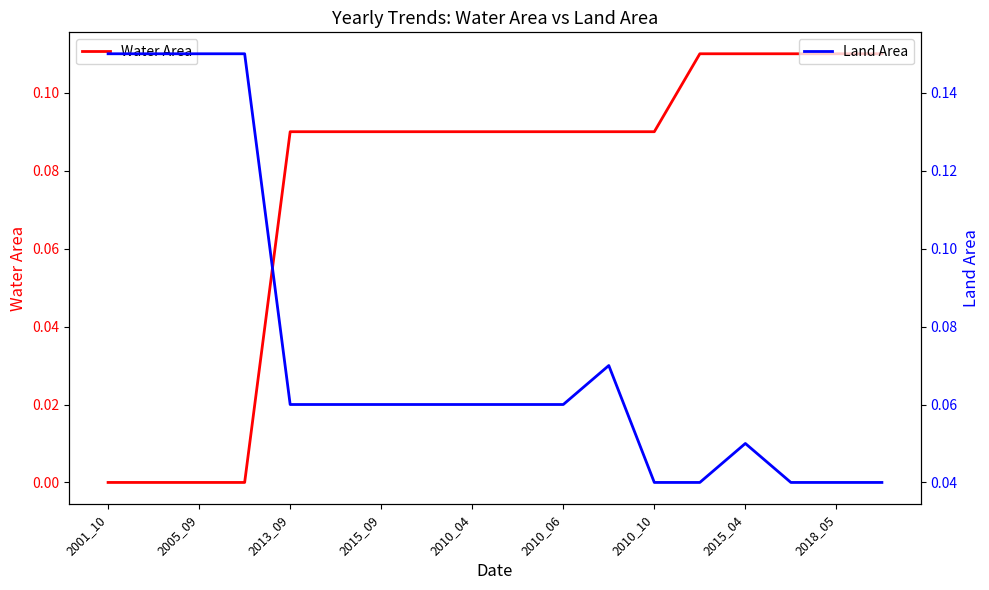

What is the value of the Land Area point at the 6th from the left?

0.1